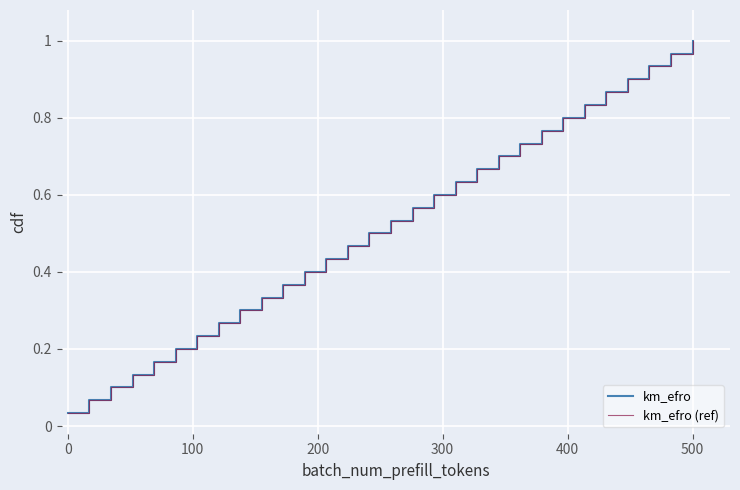

Is this an area chart (filled region under the line)?

No